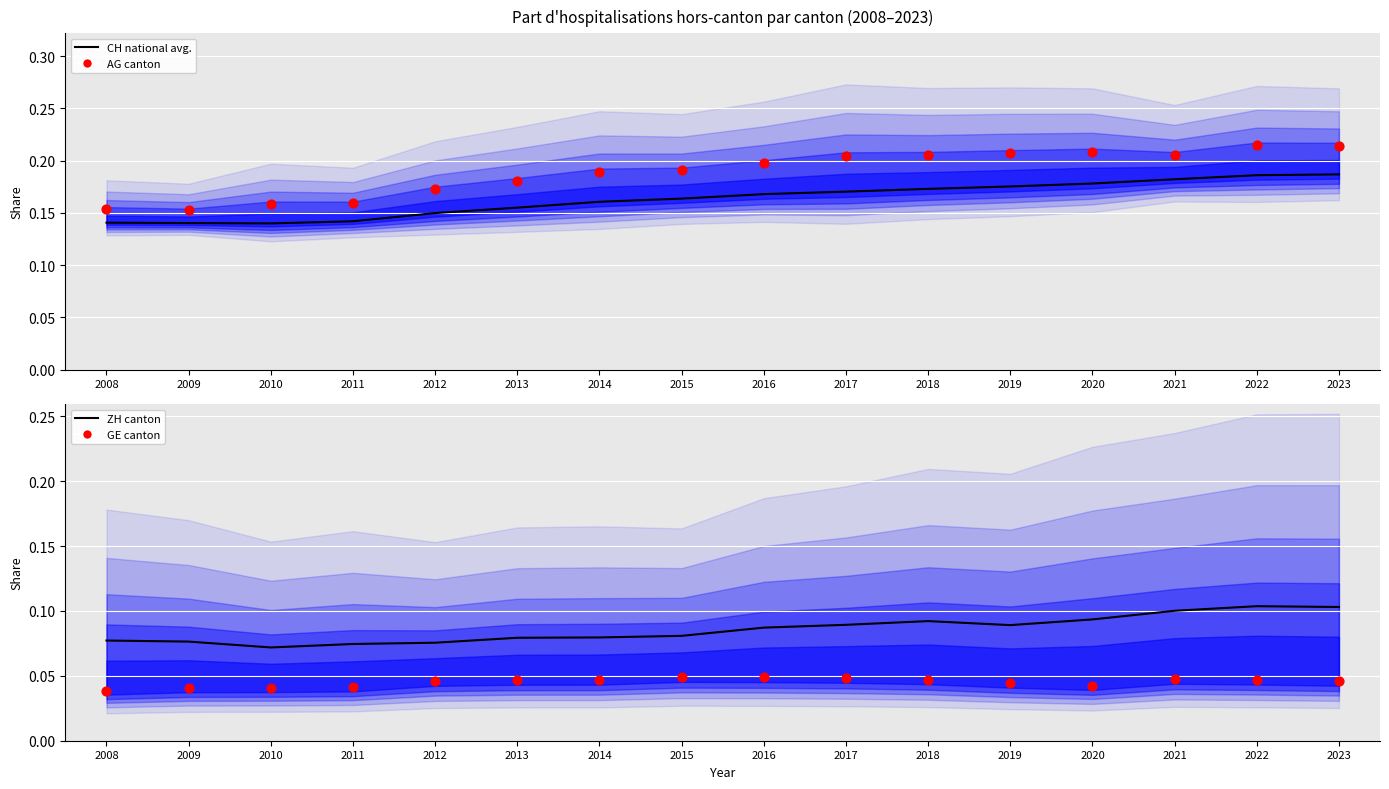

What is the total value across all series at 2015?

0.5